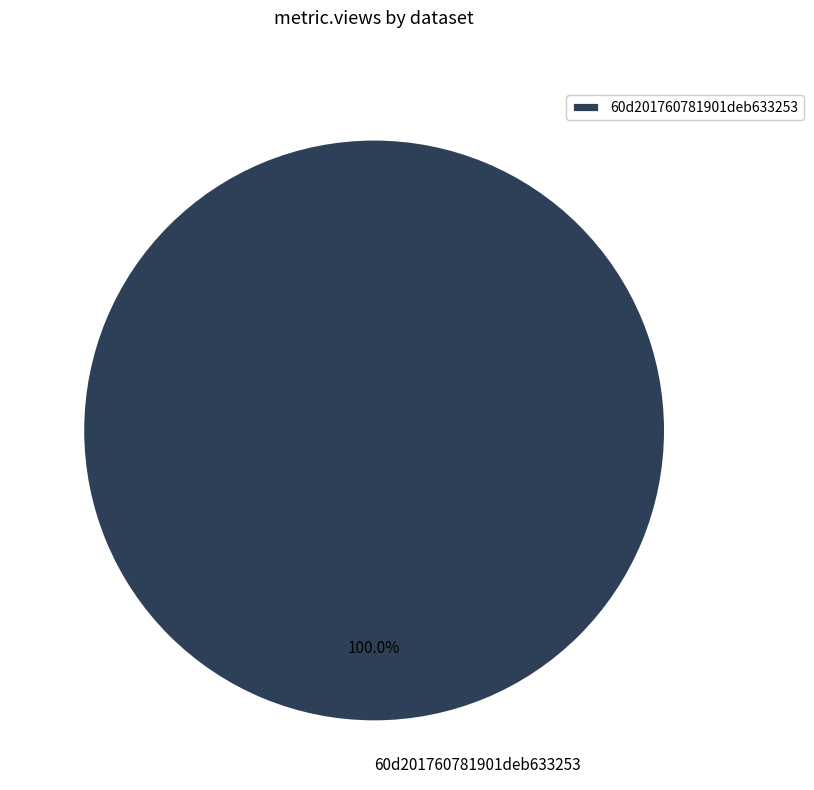

To the nearest percent, what percentage of the pie is 60d201760781901deb633253?

100%